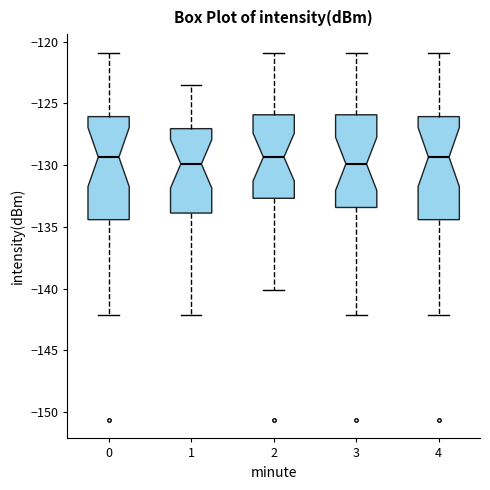

Reading left to right, transcribe this box plot: for each box, give where its median line is, the range the box spans, and where its two whiskers end, as read against the y-axis. The values are not printed on the chart, so give them approximately, as read against the axis.

0: median -129.5, box -134.5 to -126.0, whiskers -142.0 to -121.0
1: median -130.0, box -134.0 to -127.0, whiskers -142.0 to -123.5
2: median -129.5, box -132.5 to -126.0, whiskers -140.0 to -121.0
3: median -130.0, box -133.5 to -126.0, whiskers -142.0 to -121.0
4: median -129.5, box -134.5 to -126.0, whiskers -142.0 to -121.0